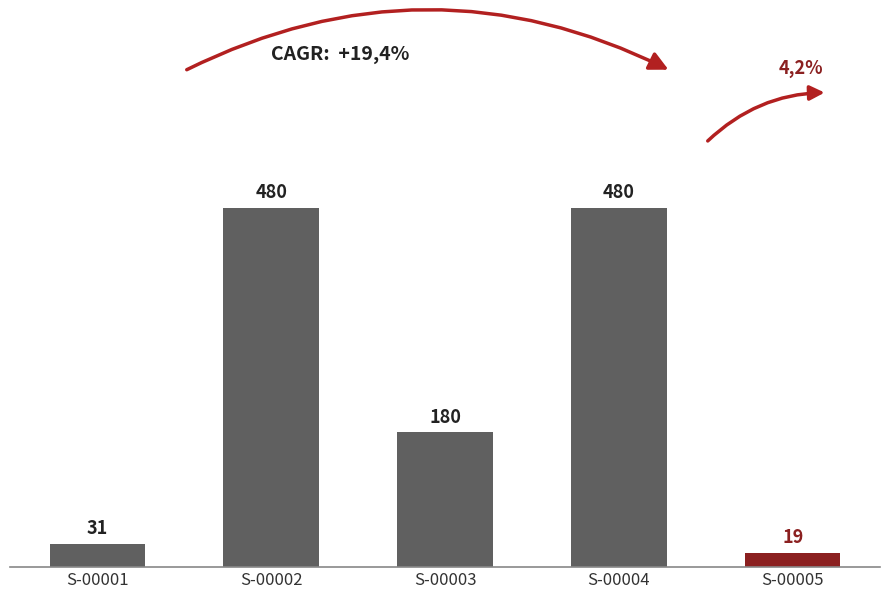

What is the difference between the values at S-00002 and S-00003?

300